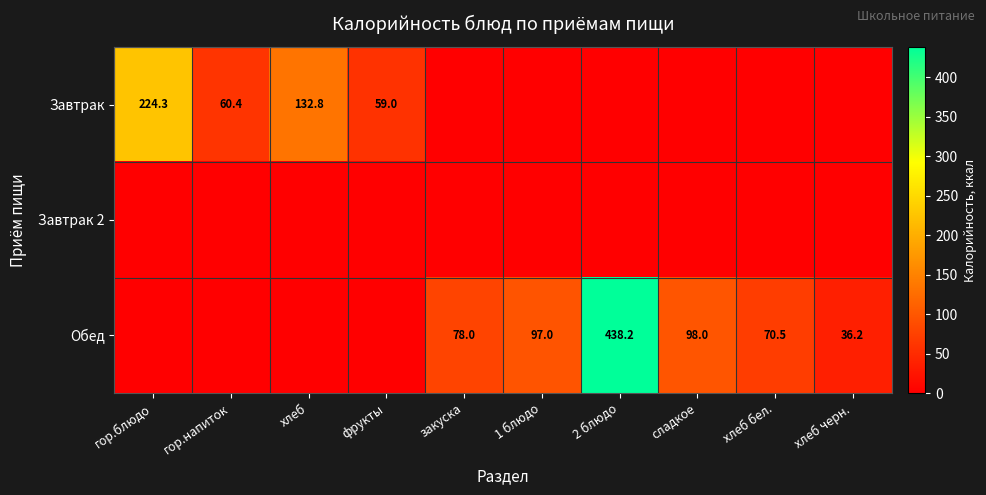

How many series are shown in this chart?

3